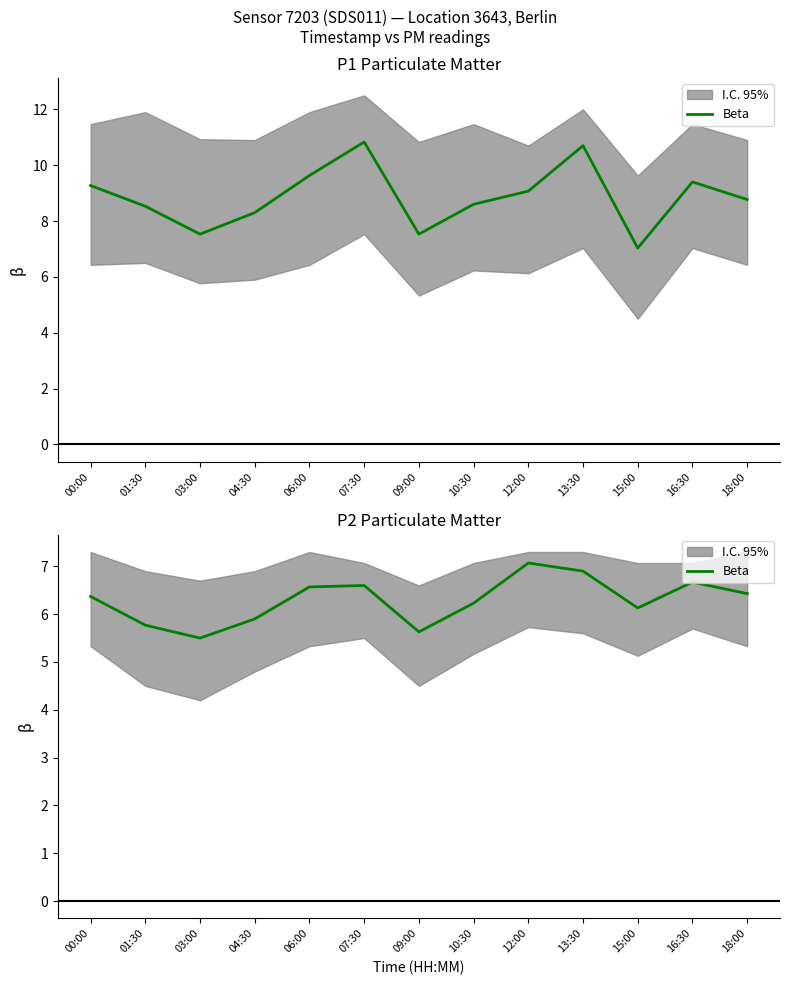

What position from the left is 18:00?

13